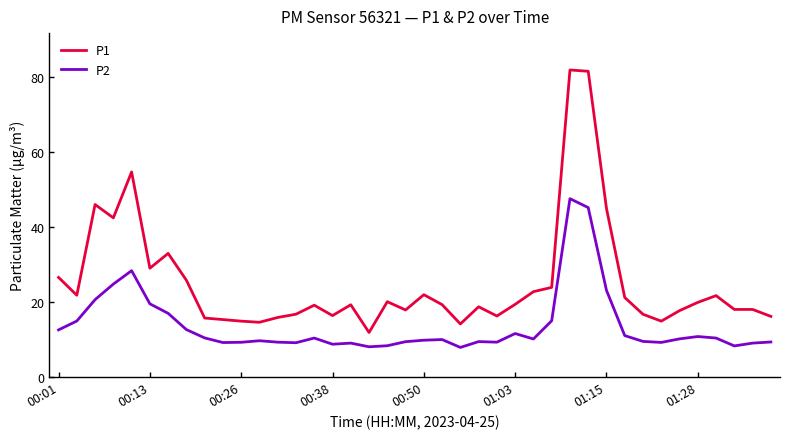

True or false: P1 has more than 1 points higher than both neighbors.

True